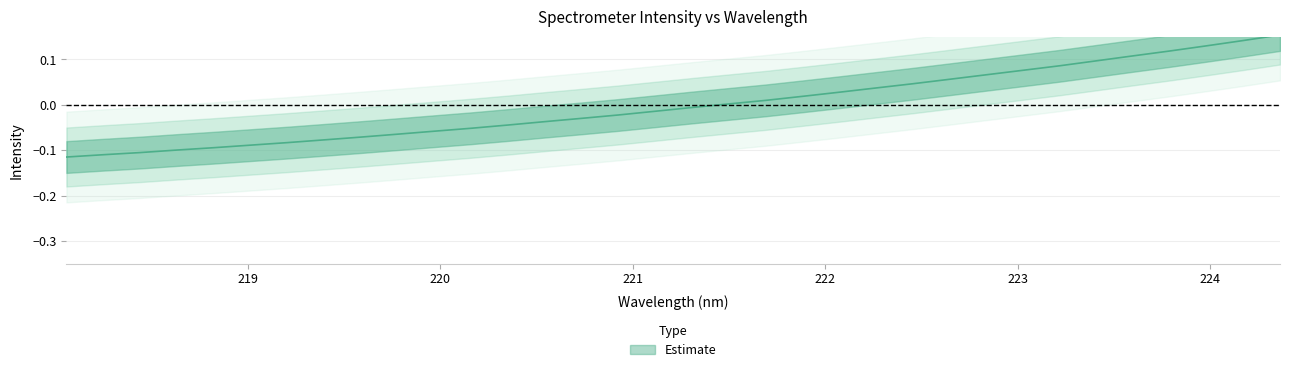

Which has a higher value, 223.7895 or 223.408?

223.7895